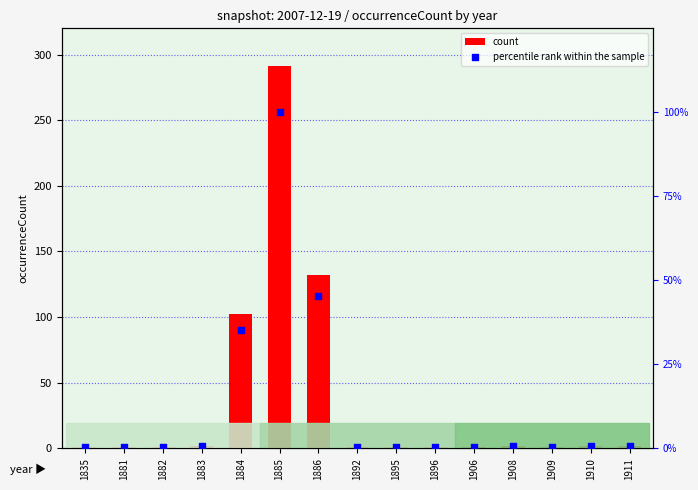

What is the total value across all series at 1835?

1.3